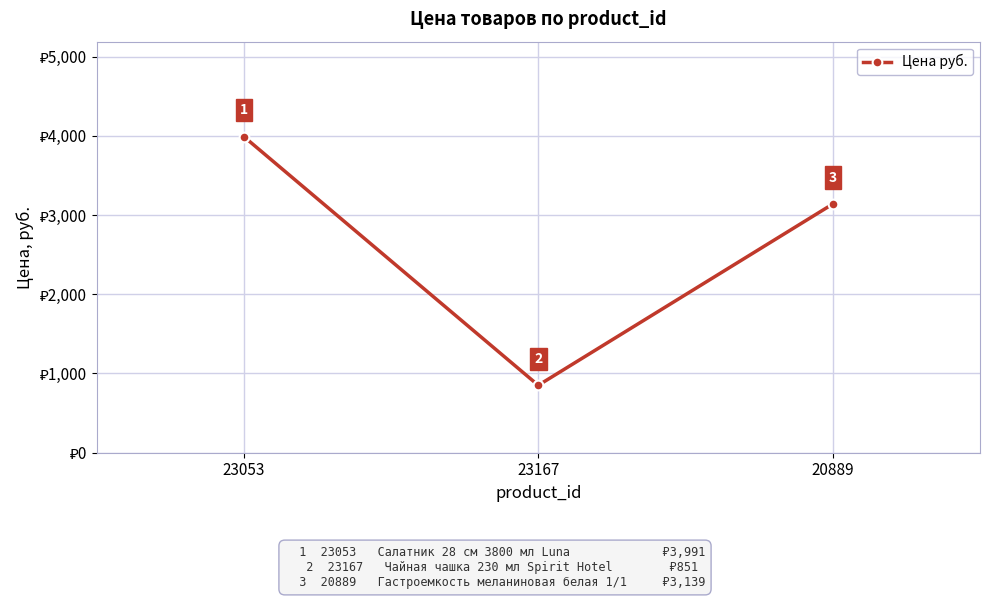

The chart shows a value of 1954 at 20889. True or false?

False